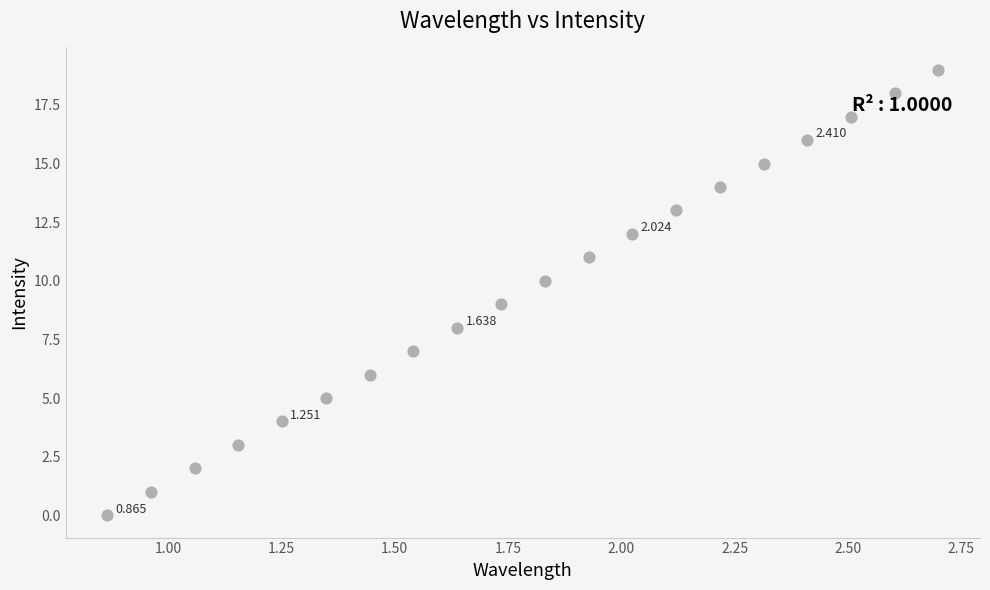

How many points are shown in the scatter plot?

20